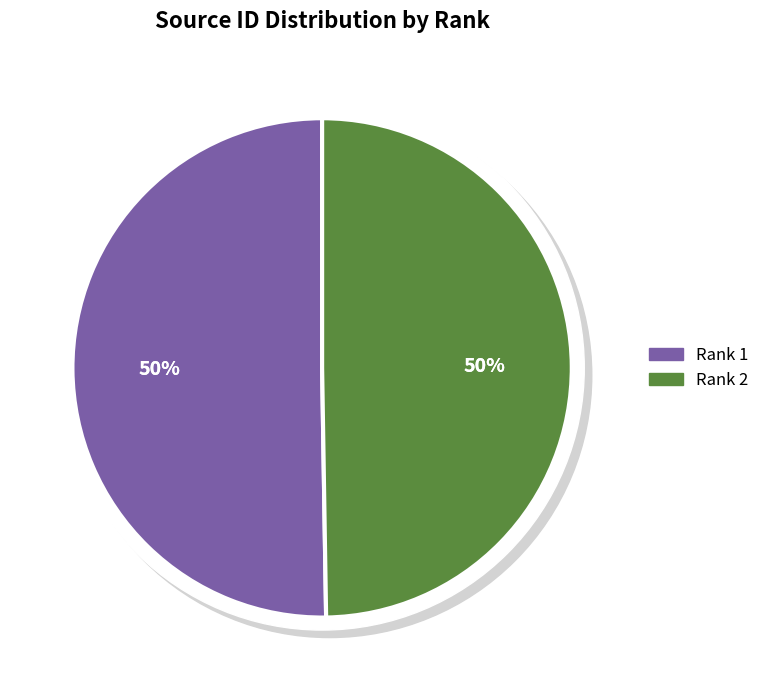

To the nearest percent, what portion does Rank 1 represent?

50%